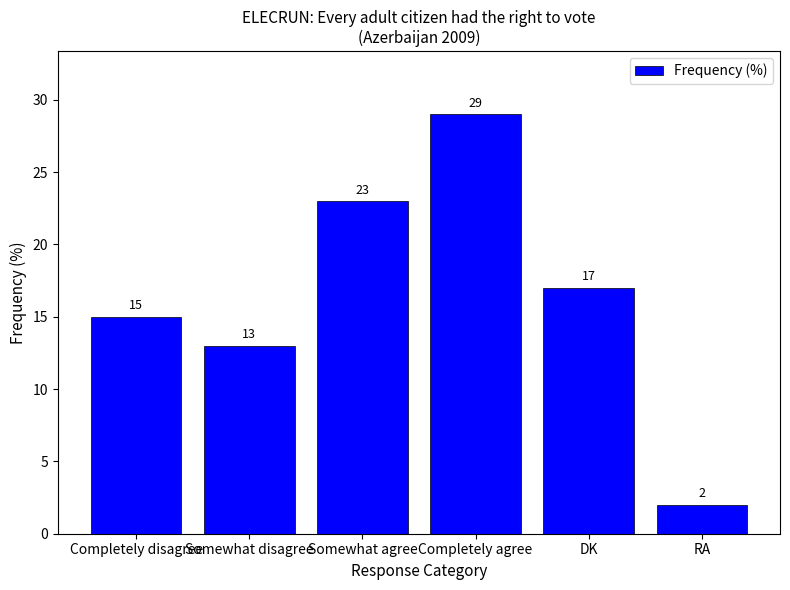

How many bars are there in total?

6